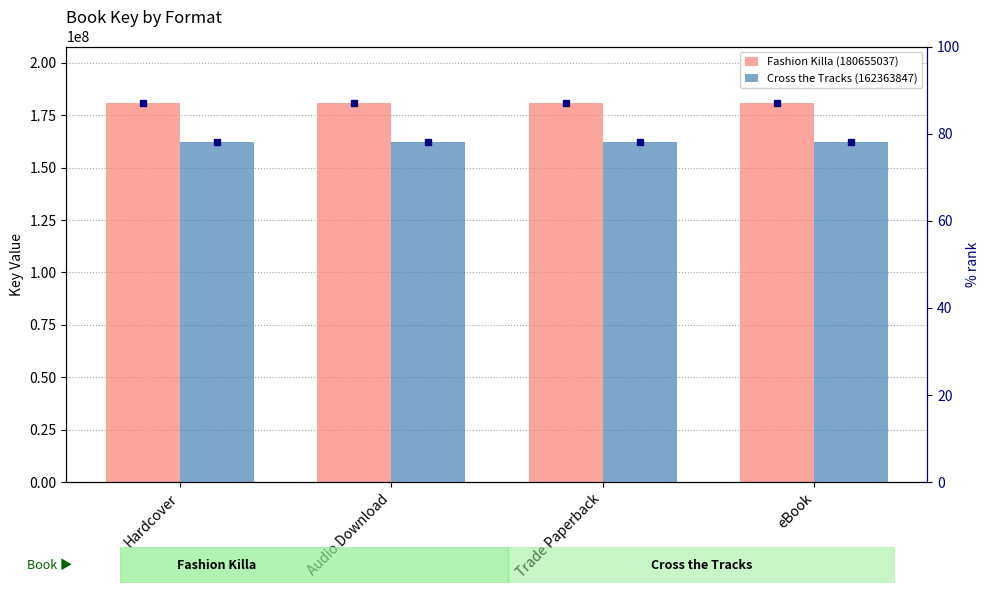

What are all the series names shown in the legend?

Fashion Killa (180655037), Cross the Tracks (162363847)